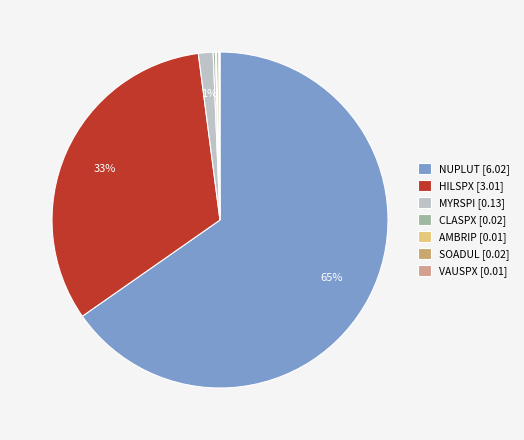

Which slice is the largest?

NUPLUT